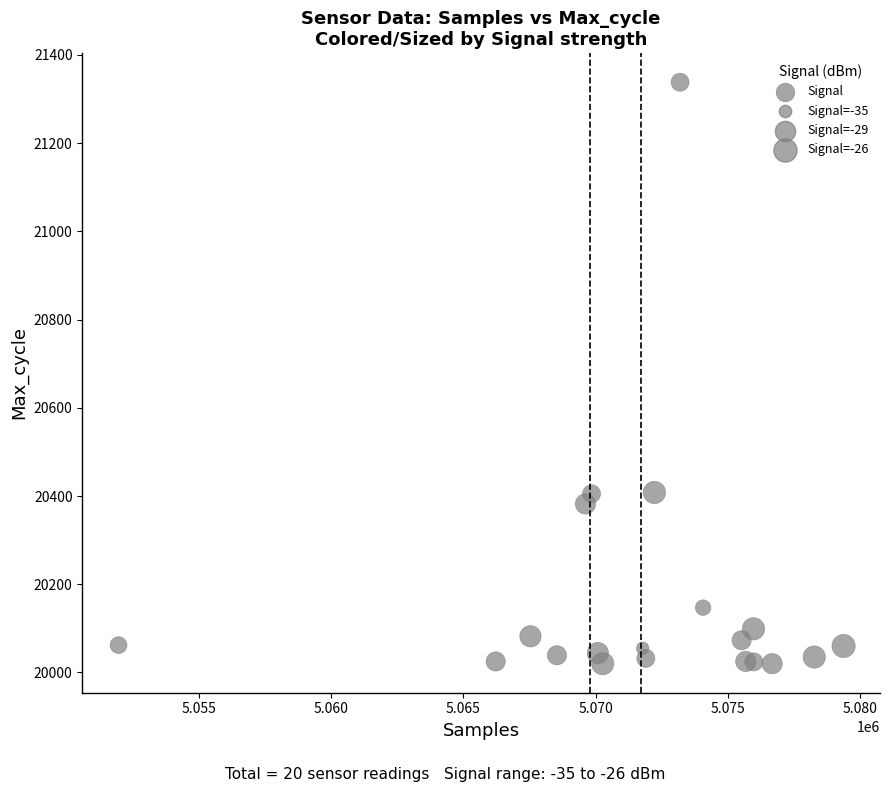

What is the range of X values (max minus min)?

27415